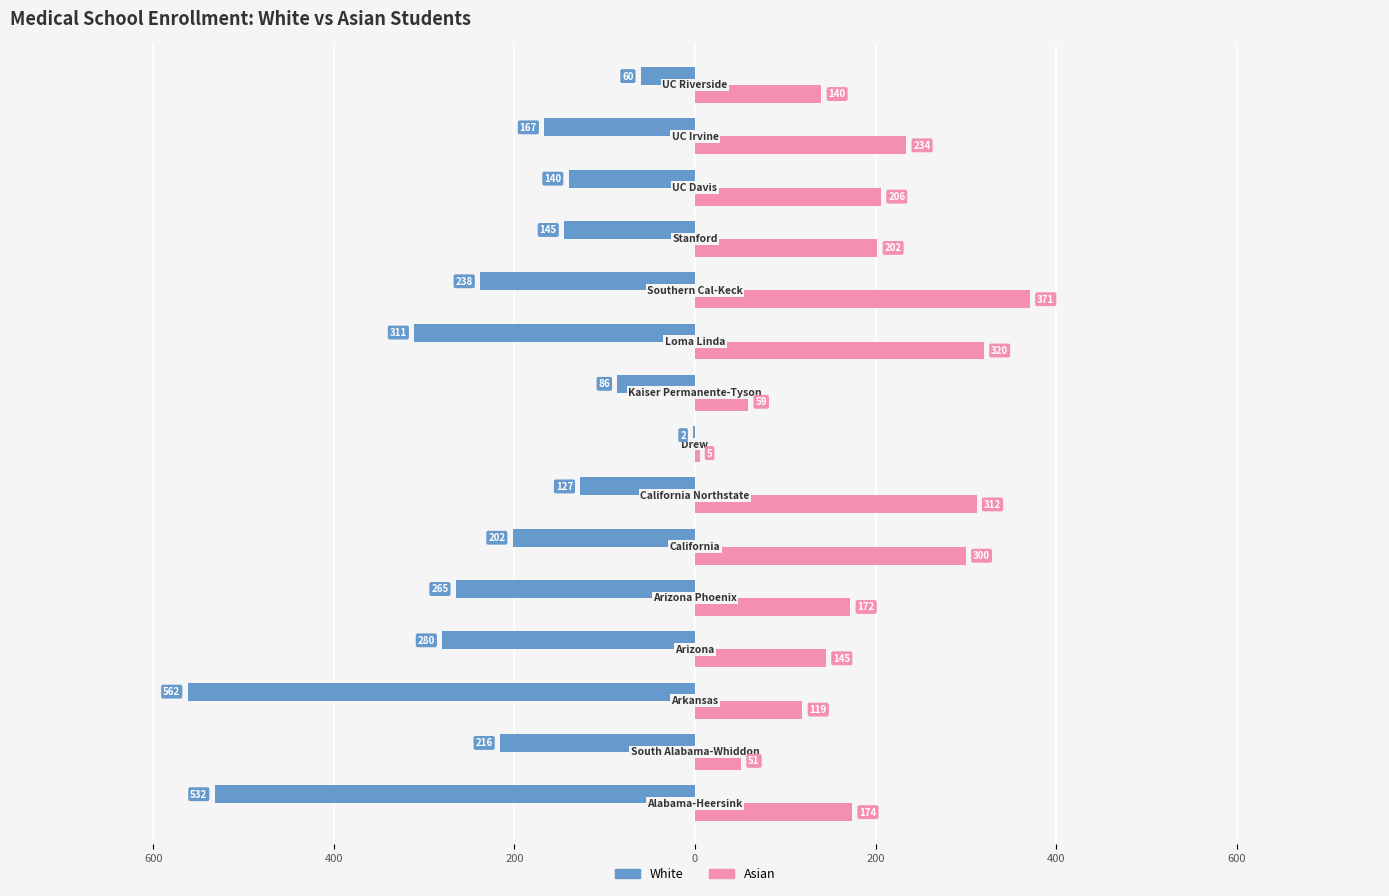

Reading left to right, extract all data points from this chart.

White: -532	-216	-562	-280	-265	-202	-127	-2	-86	-311	-238	-145	-140	-167	-60
Asian: 174	51	119	145	172	300	312	5	59	320	371	202	206	234	140